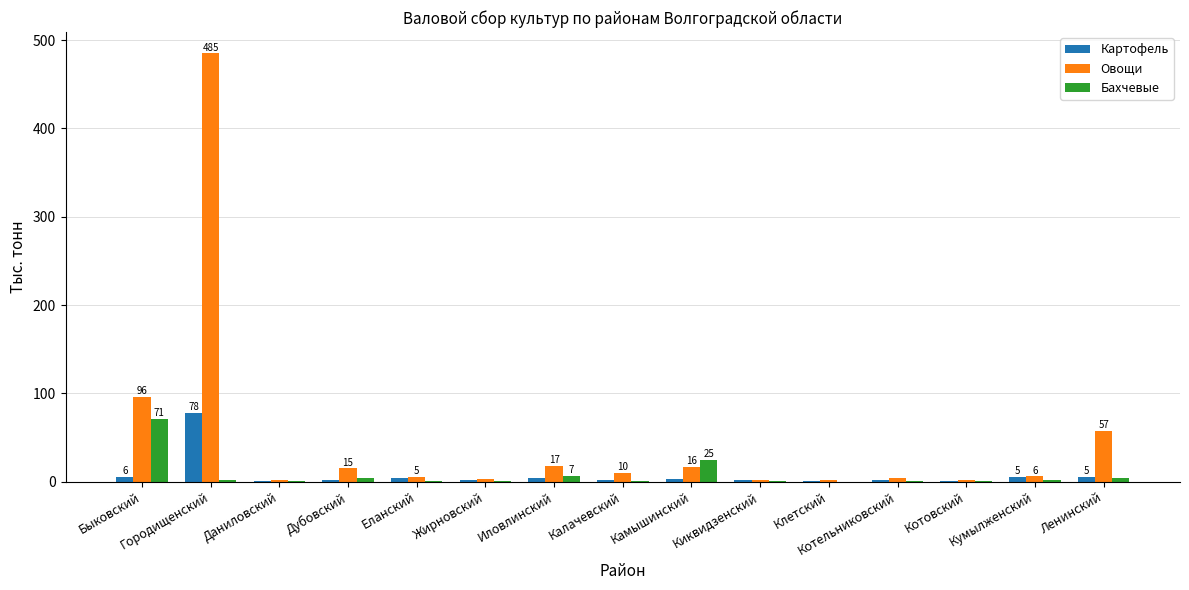

The value of Картофель at Киквидзенский is 2.1. True or false?

True